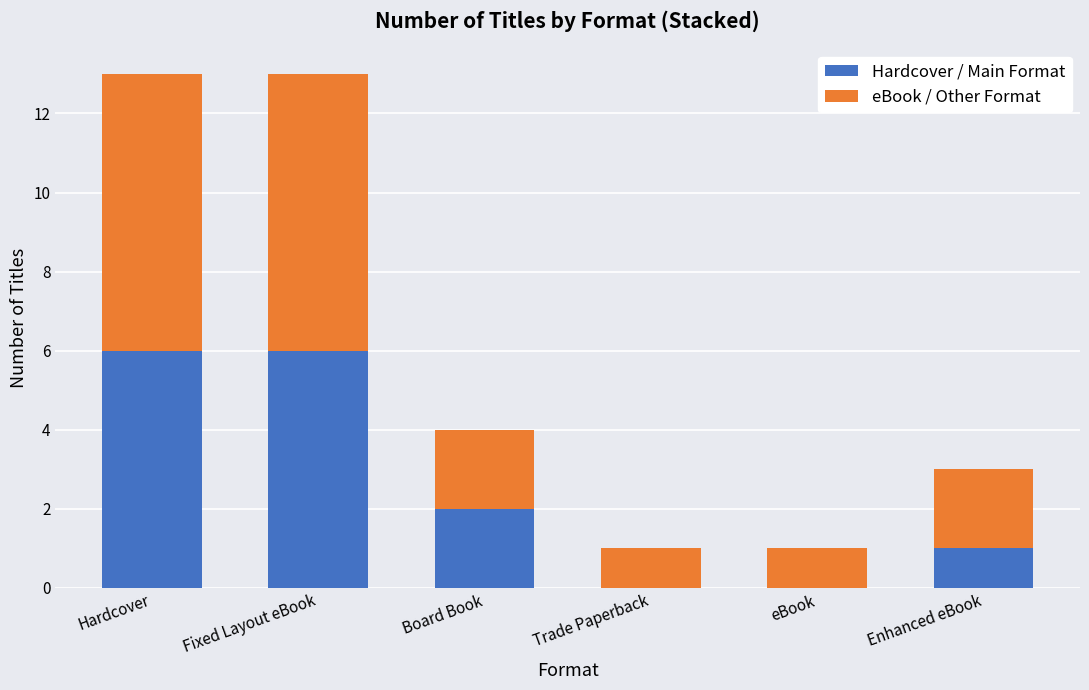

What is the total value across all series at Fixed Layout eBook?

13